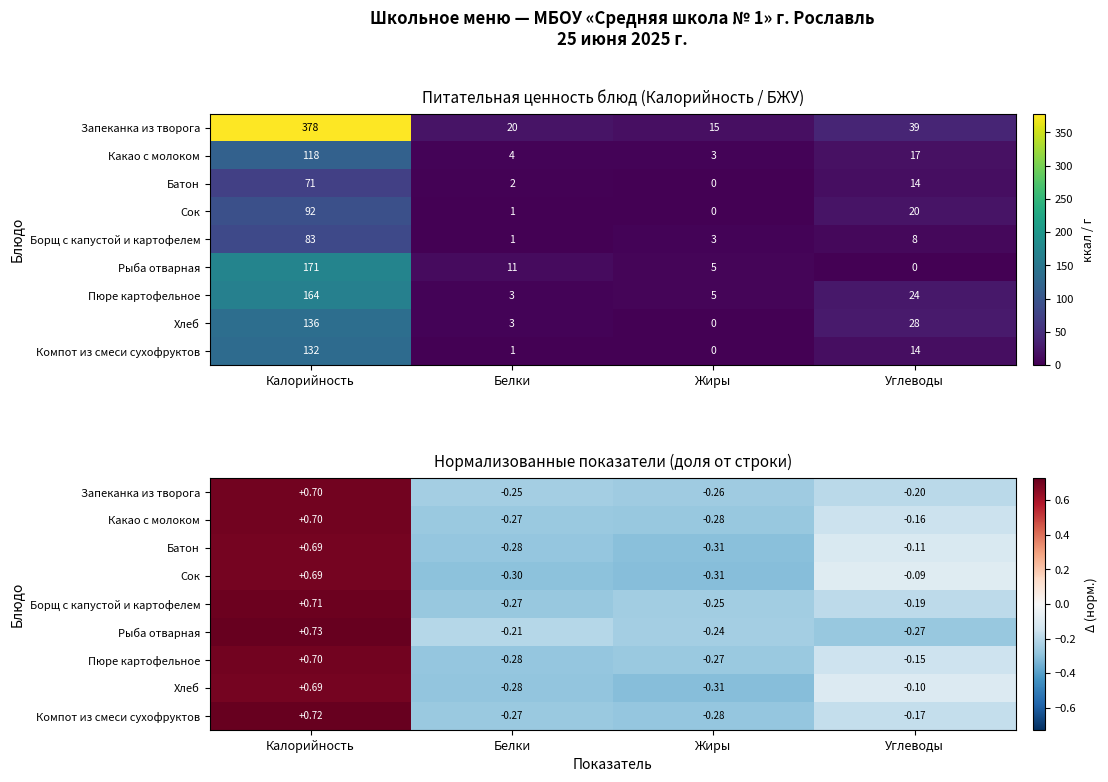

Rank the series at Углеводы from highest to lowest value.

Сок, Хлеб, Батон, Пюре картофельное, Какао с молоком, Компот из смеси сухофруктов, Борщ с капустой и картофелем, Запеканка из творога, Рыба отварная